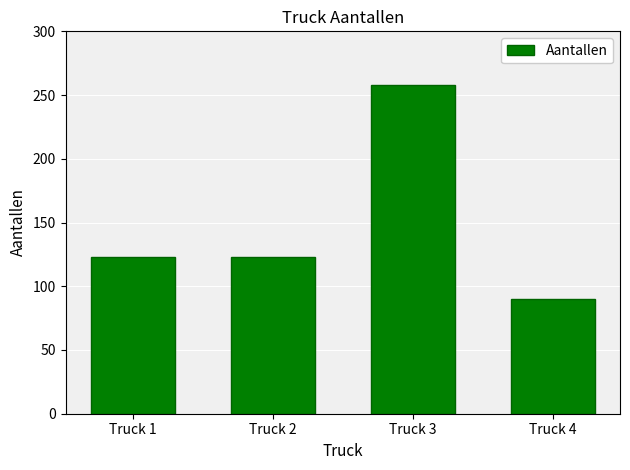

What is the ratio of the value at Truck 2 to the value at Truck 4?

1.4